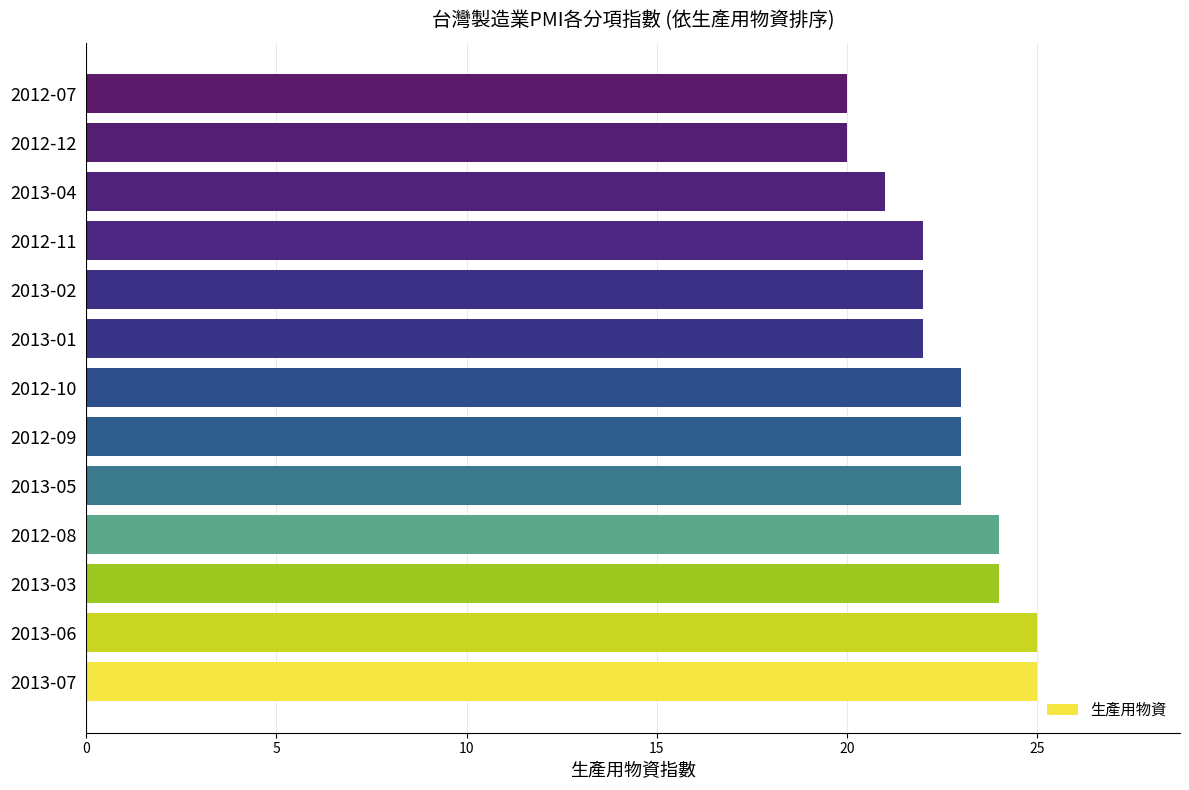

What is the greatest value displayed?

25